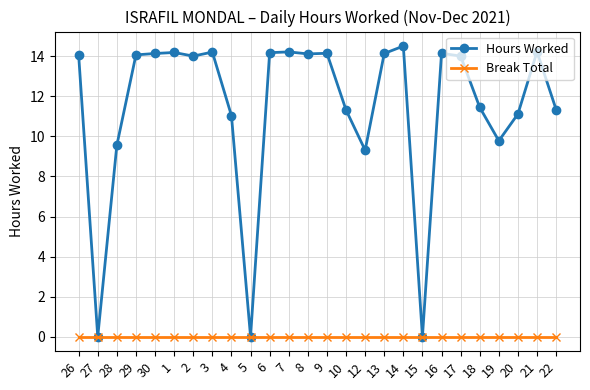

Rank the series by their average value, from highest to lowest.

Hours Worked, Break Total